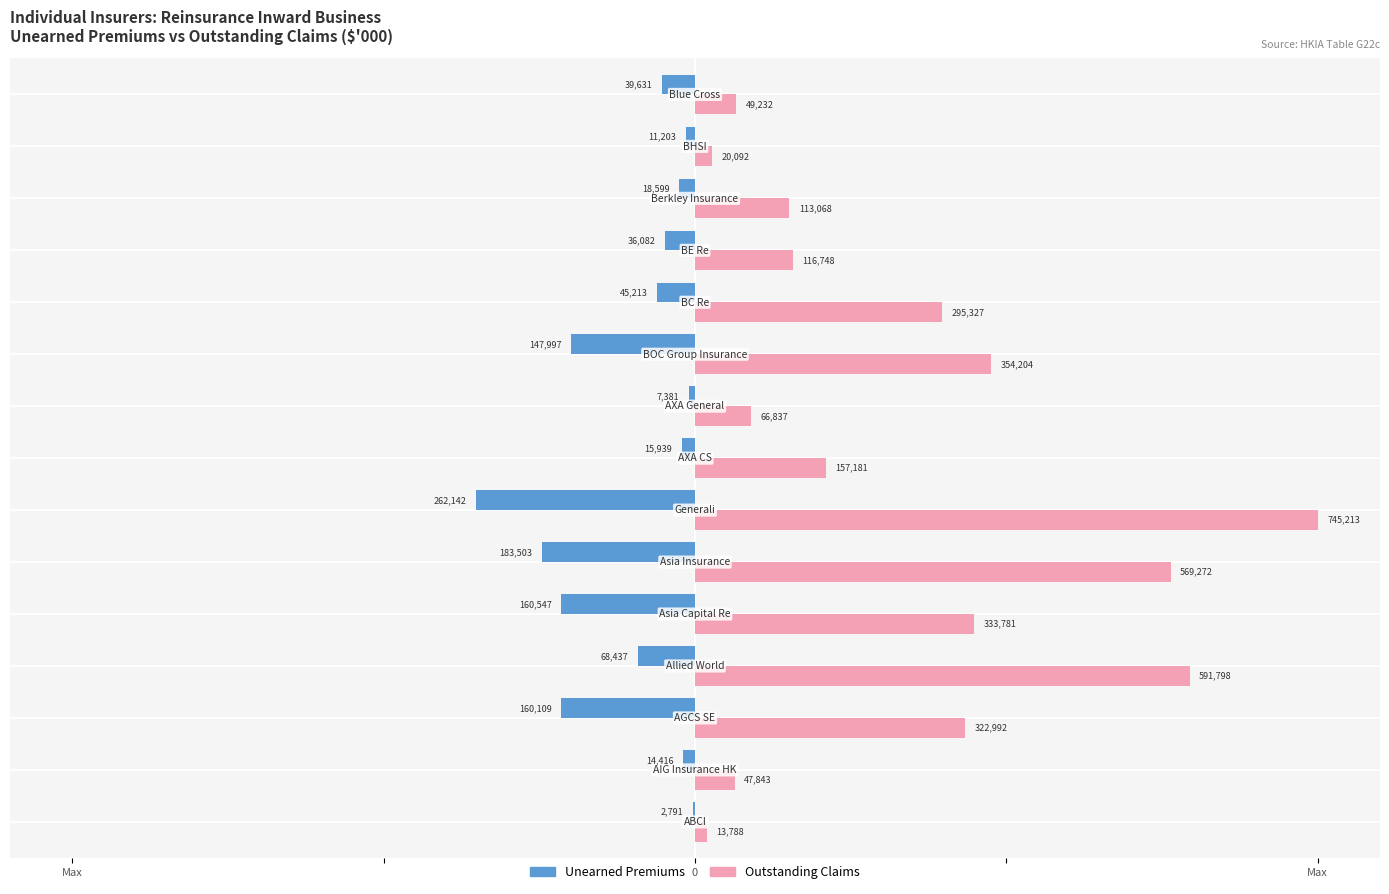

What are all the series names shown in the legend?

Unearned Premiums, Outstanding Claims